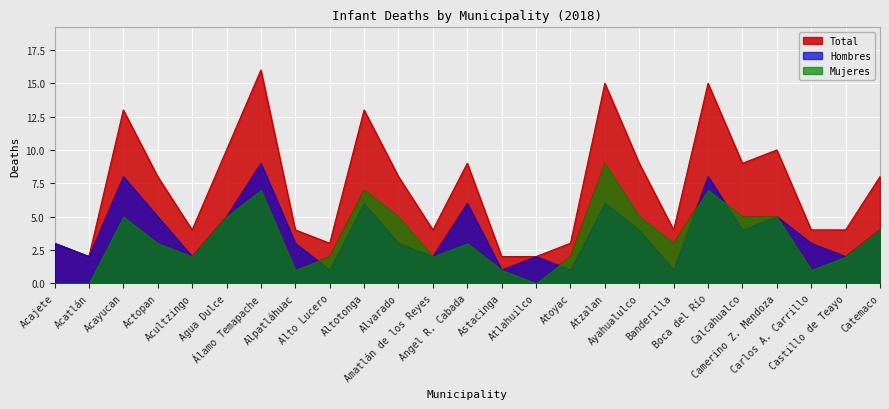

How many lines are shown in the chart?

3